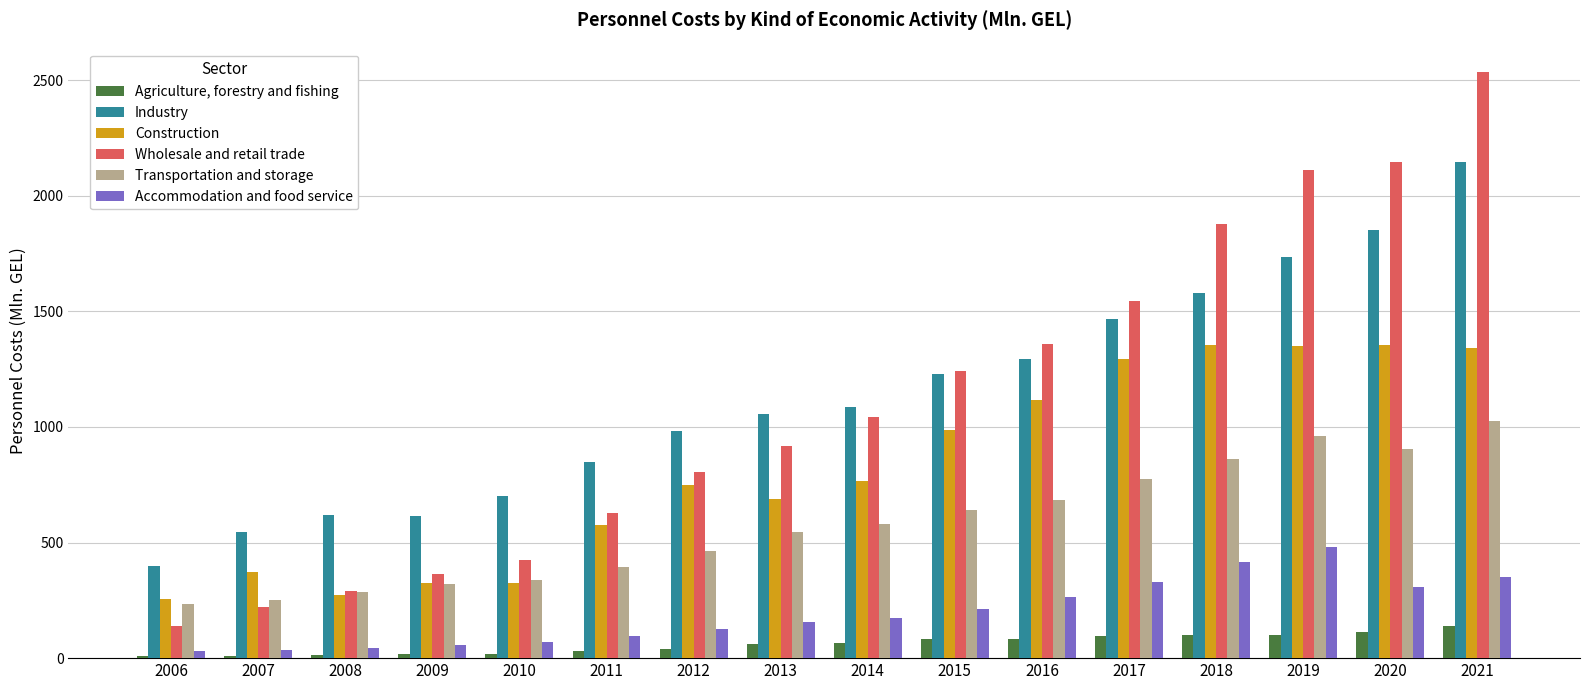

What is the sum of all Industry values?

18160.0